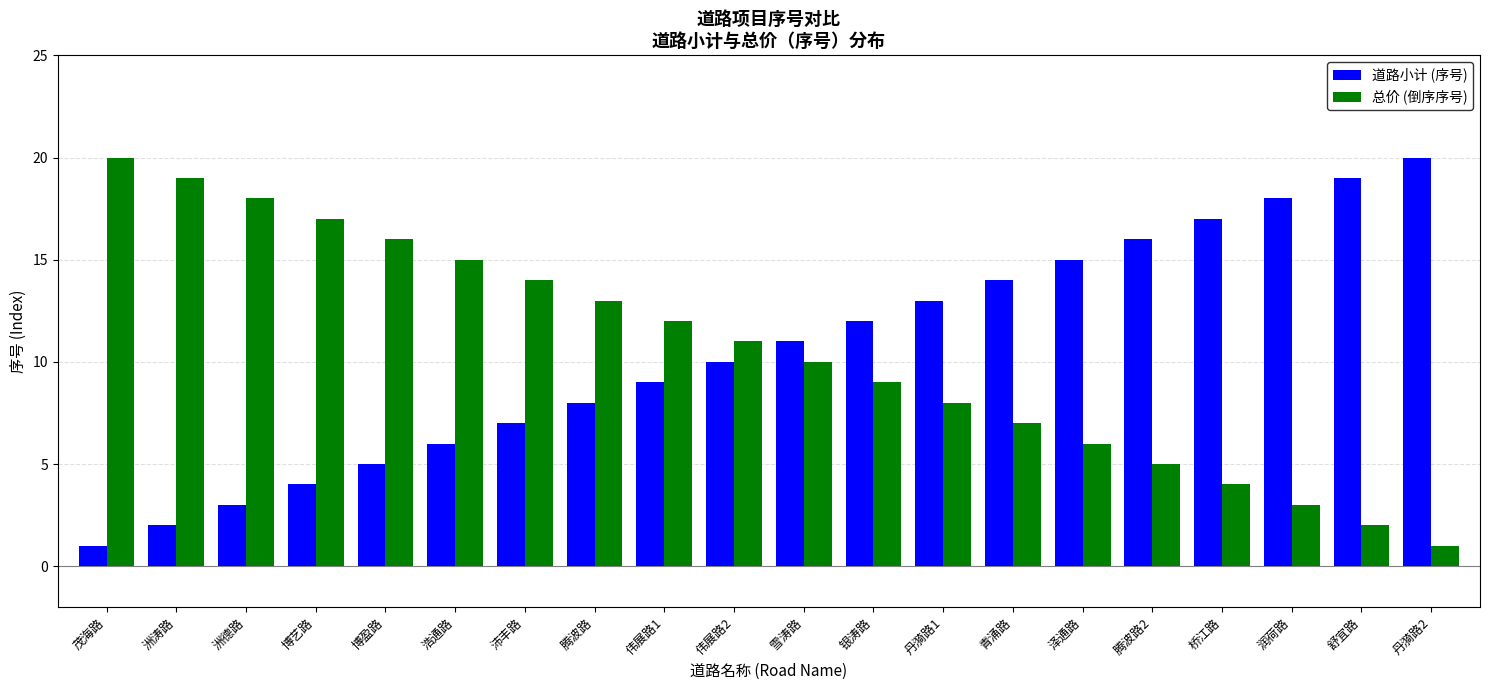

How many bars are there in each group?

2